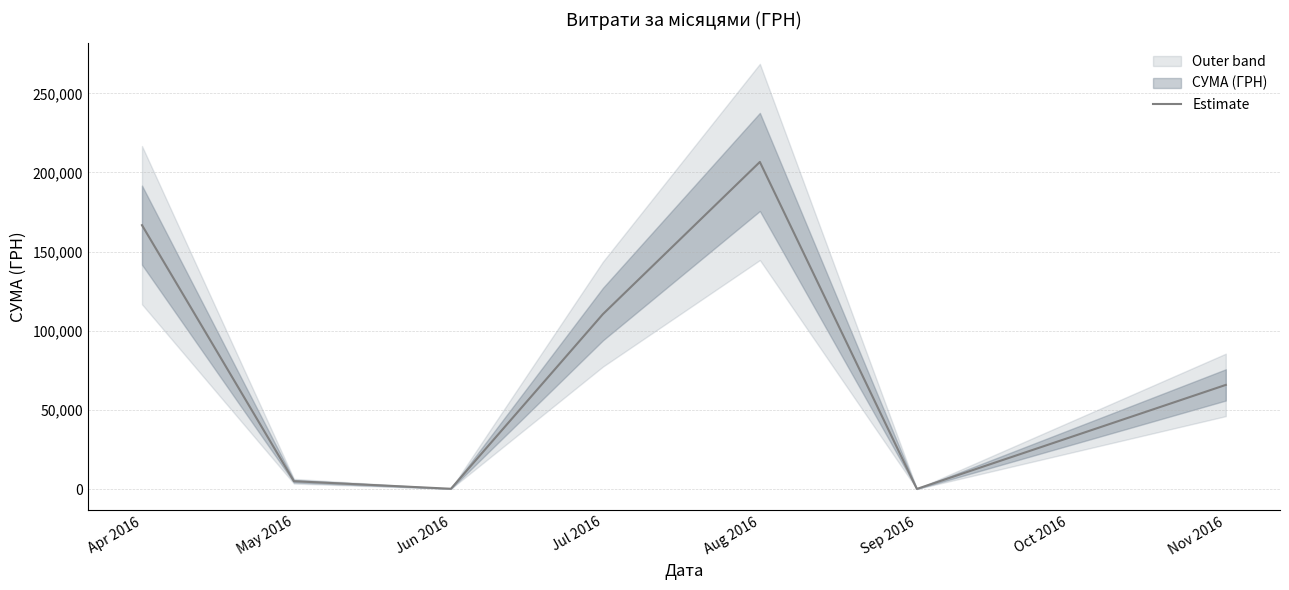

The value of Estimate at Jul 2016 is 160701.6. True or false?

False